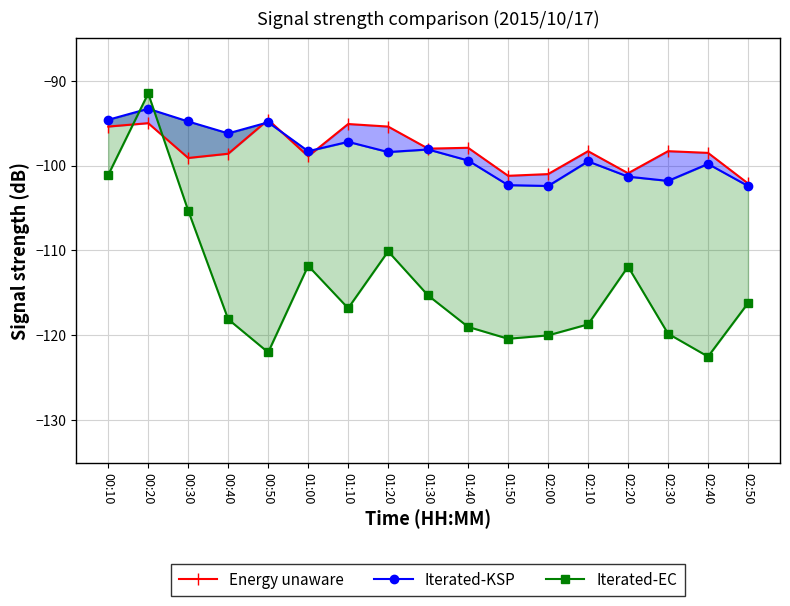

The Iterated-KSP series shows -155.7 at 00:30. True or false?

False